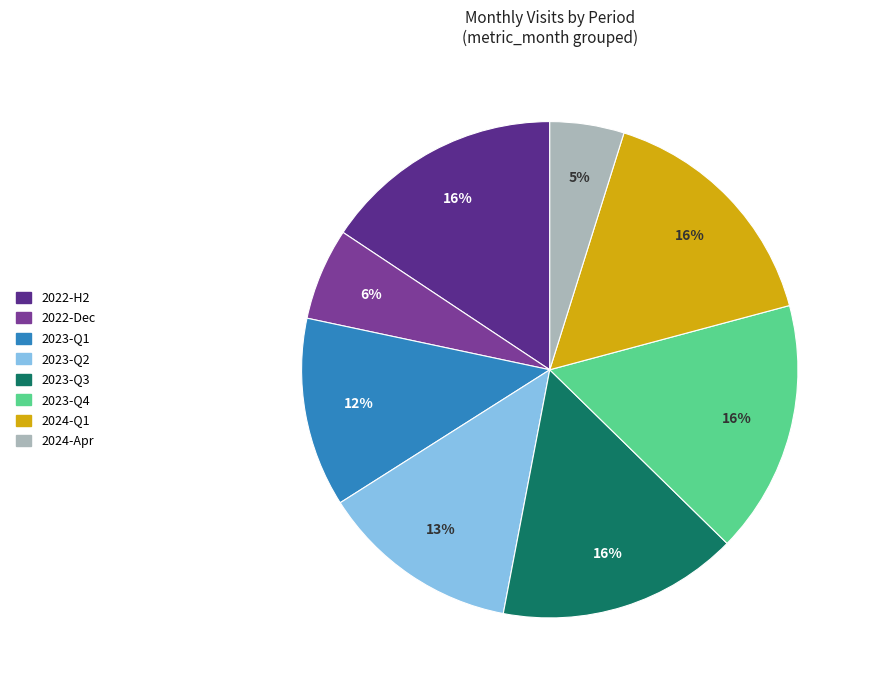

How many segments does this pie chart have?

8